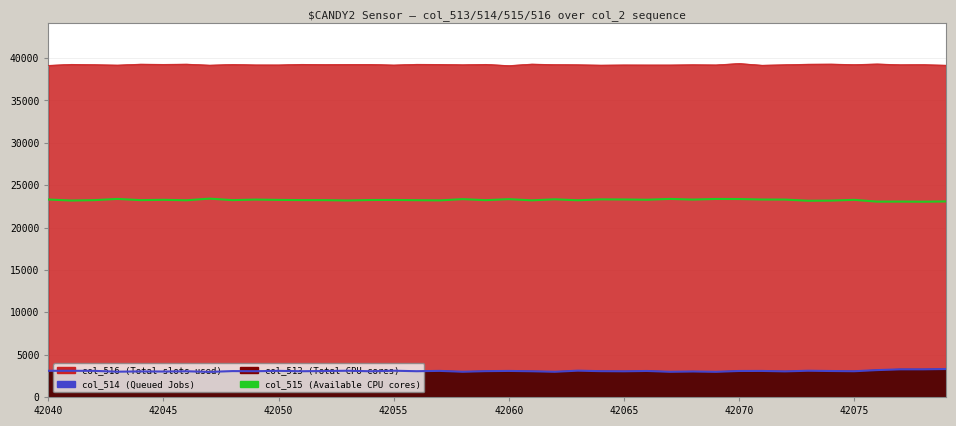

What is the sum of all col_515 (Available CPU cores) values?

930031